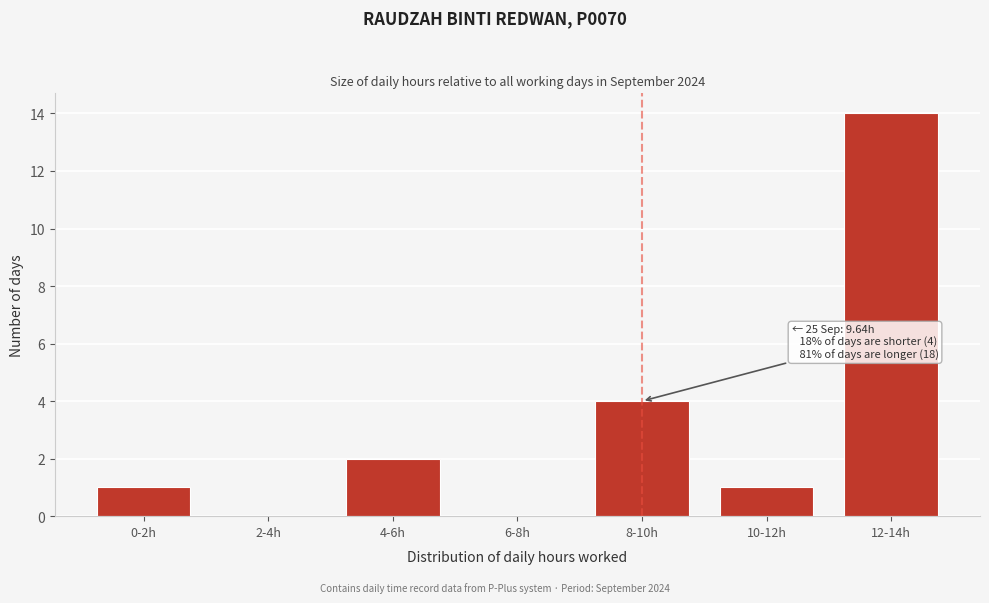

Reading left to right, extract all data points from this chart.

0-2h=1	2-4h=0	4-6h=2	6-8h=0	8-10h=4	10-12h=1	12-14h=14